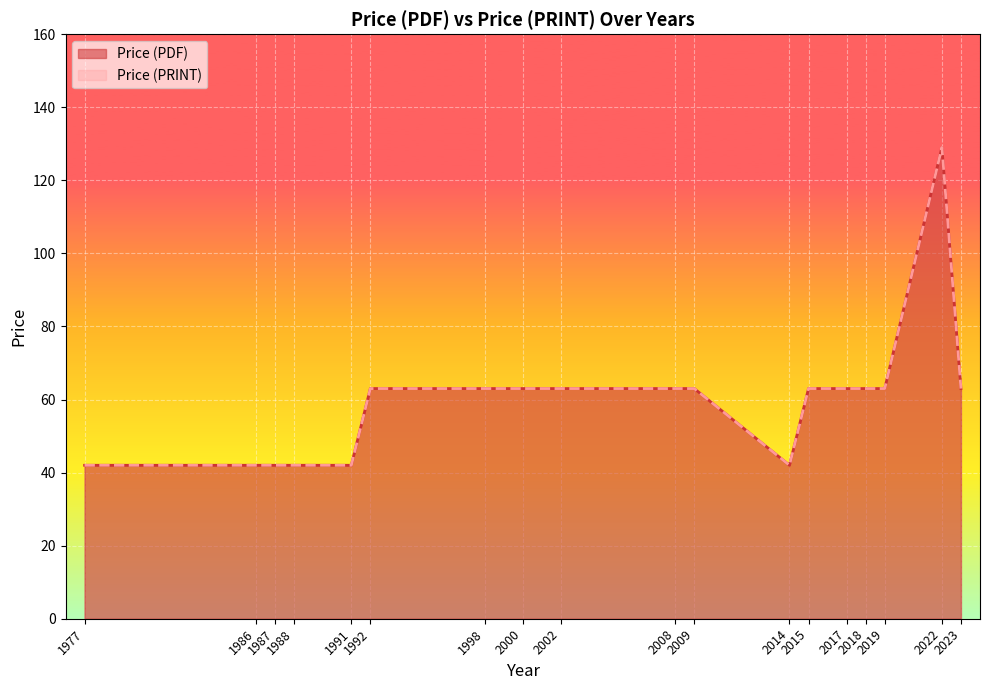

What is the average value of the Price (PDF) series?

60